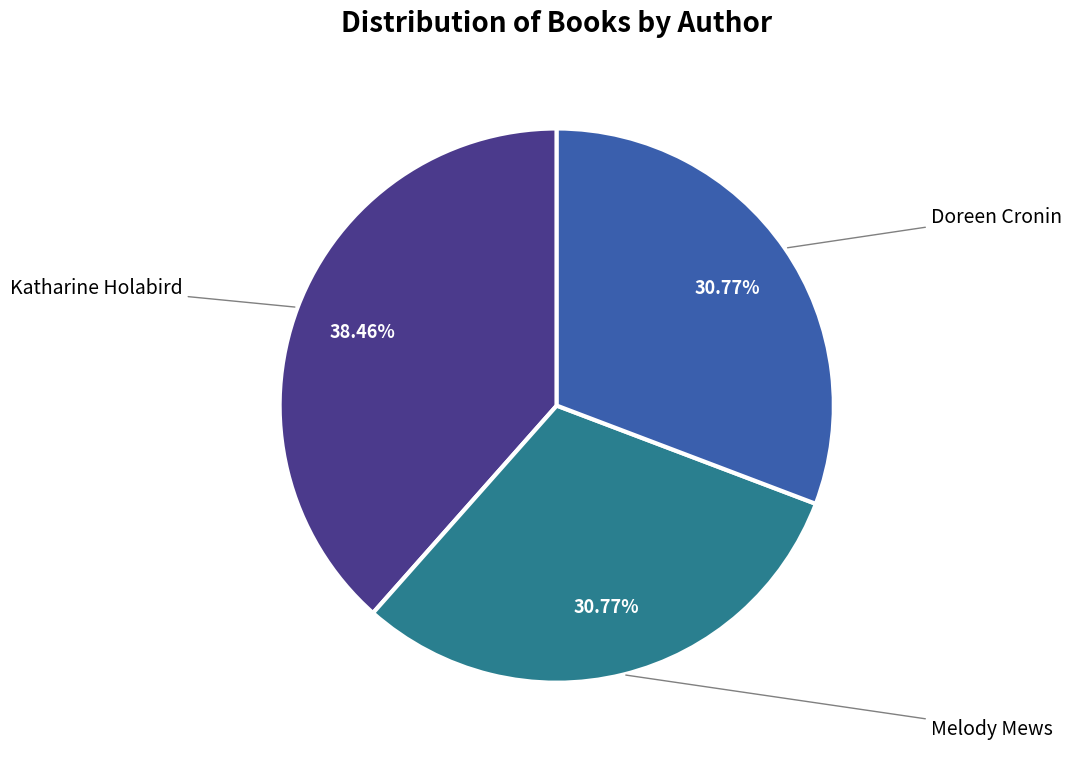

Is Melody Mews the majority of the pie?

No